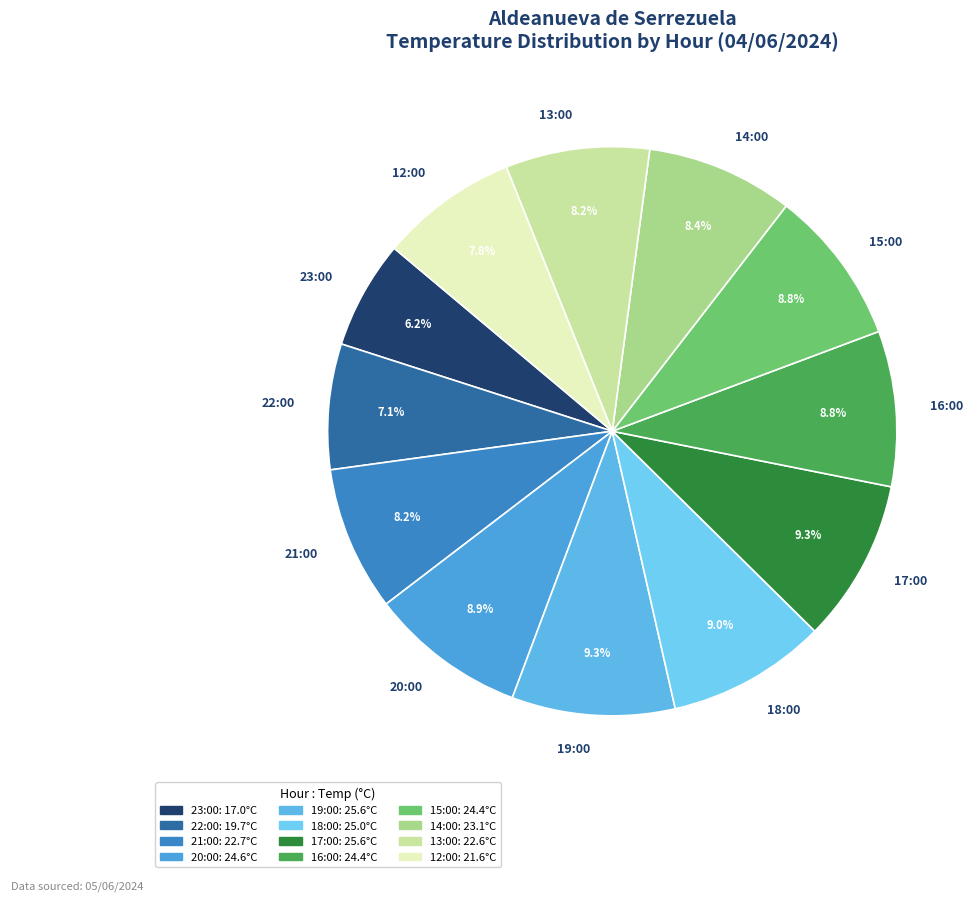

Is it true that 18:00 is 9% of the pie?

True